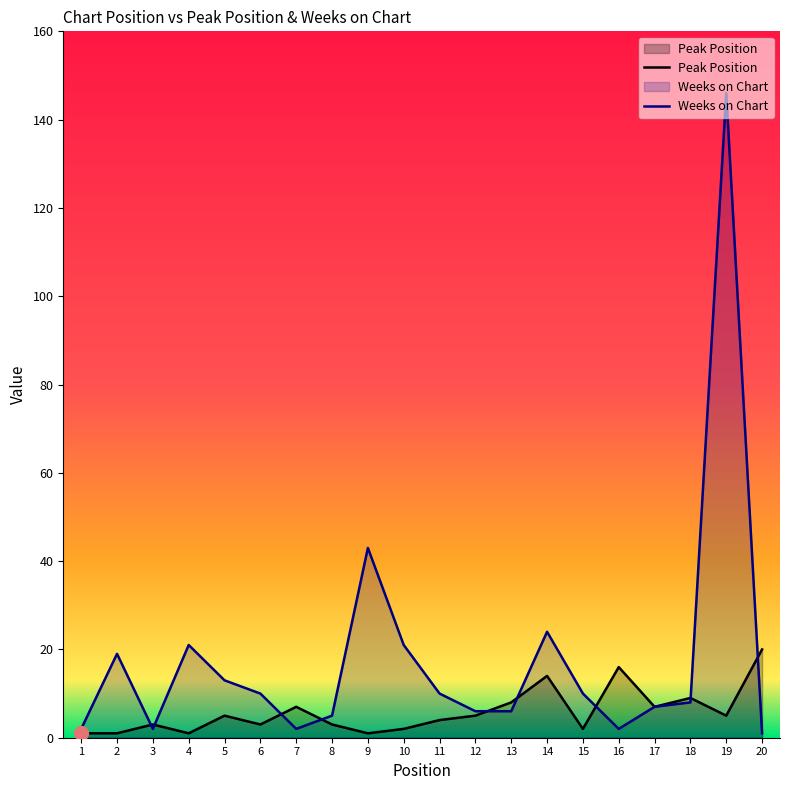

What is the sum of all Peak Position values?

117